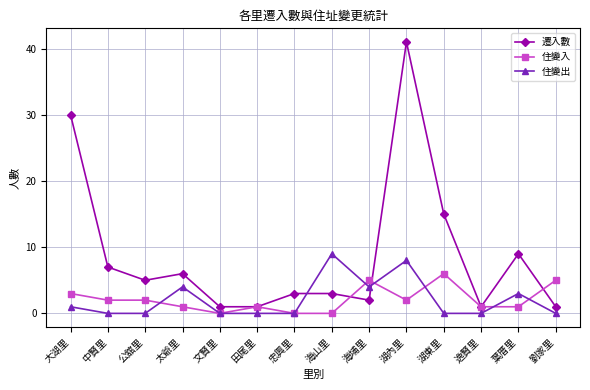

Which category has the highest value across all series?

湖內里